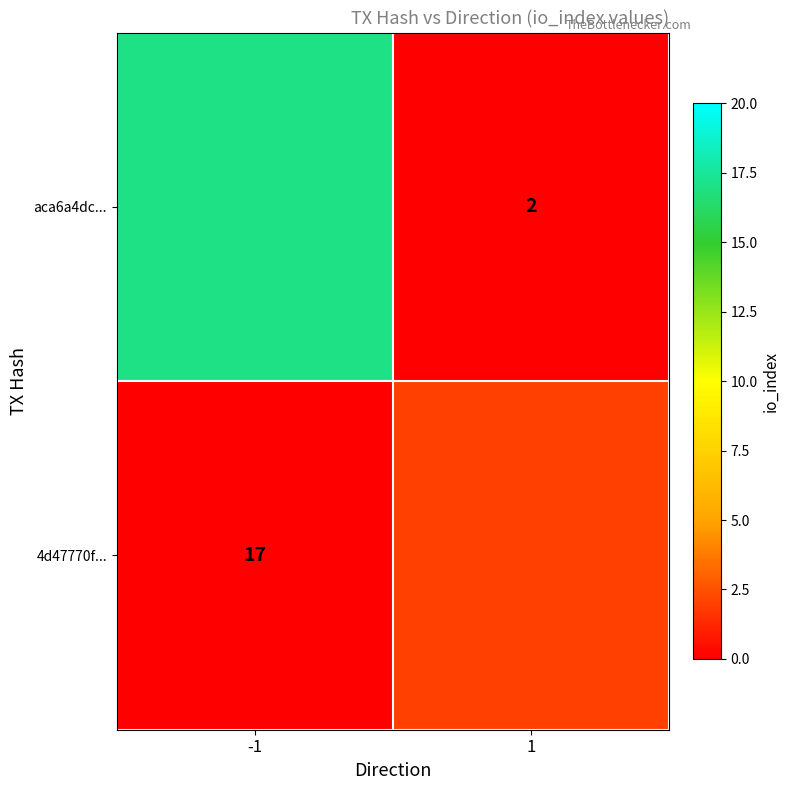

What is the approximate value of aca6a4dc... at -1?

17.0